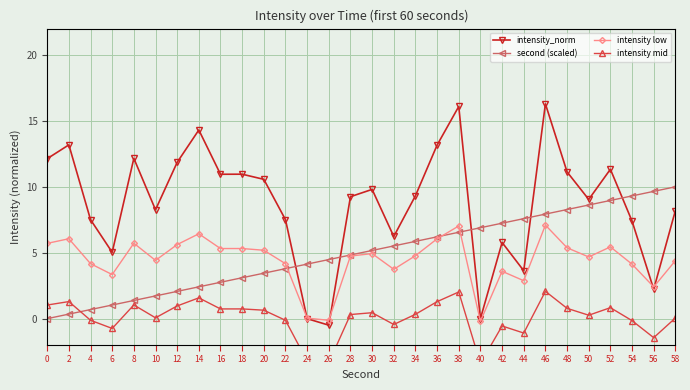

Reading left to right, what are all the values shown in this chart?

intensity_norm: 0=12.1	2=13.2	4=7.5	6=5.0	8=12.2	10=8.3	12=11.9	14=14.3	16=11.0	18=11.0	20=10.6	22=7.5	24=0.0	26=-0.5	28=9.3	30=9.8	32=6.2	34=9.3	36=13.2	38=16.1	40=0.0	42=5.8	44=3.6	46=16.3	48=11.1	50=9.0	52=11.3	54=7.4	56=2.2	58=8.2
second (scaled): 0=0.0	2=0.3	4=0.7	6=1.0	8=1.4	10=1.7	12=2.1	14=2.4	16=2.8	18=3.1	20=3.4	22=3.8	24=4.1	26=4.5	28=4.8	30=5.2	32=5.5	34=5.9	36=6.2	38=6.6	40=6.9	42=7.2	44=7.6	46=7.9	48=8.3	50=8.6	52=9.0	54=9.3	56=9.7	58=10.0
intensity low: 0=5.7	2=6.1	4=4.2	6=3.3	8=5.7	10=4.4	12=5.6	14=6.4	16=5.3	18=5.3	20=5.2	22=4.2	24=0.0	26=-0.1	28=4.8	30=4.9	32=3.7	34=4.8	36=6.1	38=7.0	40=-0.2	42=3.6	44=2.9	46=7.1	48=5.4	50=4.7	52=5.4	54=4.1	56=2.4	58=4.4
intensity mid: 0=1.0	2=1.3	4=-0.1	6=-0.7	8=1.0	10=0.1	12=1.0	14=1.6	16=0.7	18=0.7	20=0.6	22=-0.1	24=-3.2	26=-3.3	28=0.3	30=0.5	32=-0.4	34=0.3	36=1.3	38=2.0	40=-3.4	42=-0.6	44=-1.1	46=2.1	48=0.8	50=0.3	52=0.8	54=-0.2	56=-1.4	58=0.0